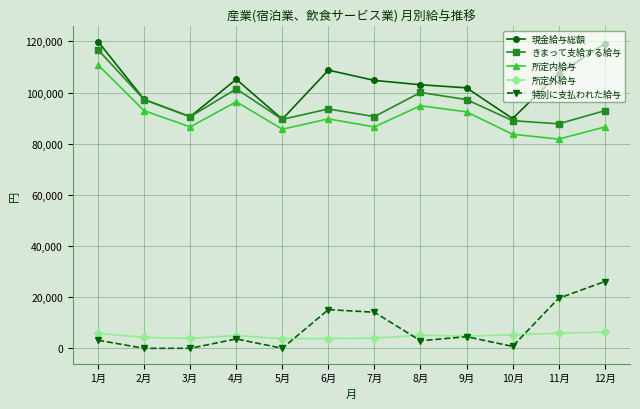

True or false: 所定内給与 and きまって支給する給与 intersect in this chart.

False